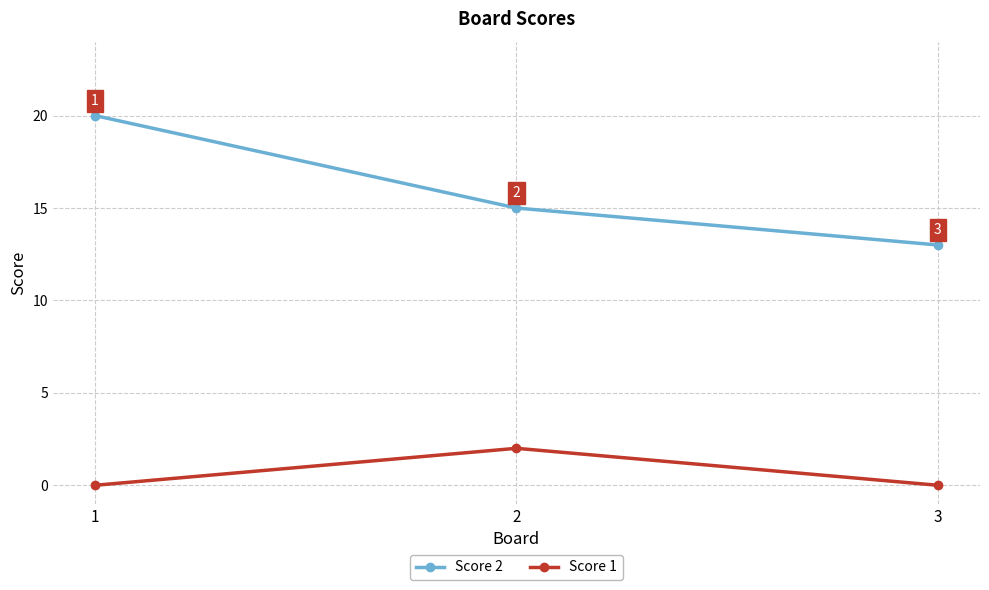

Reading left to right, extract all data points from this chart.

Score 2: 1=20	2=15	3=13
Score 1: 1=0	2=2	3=0